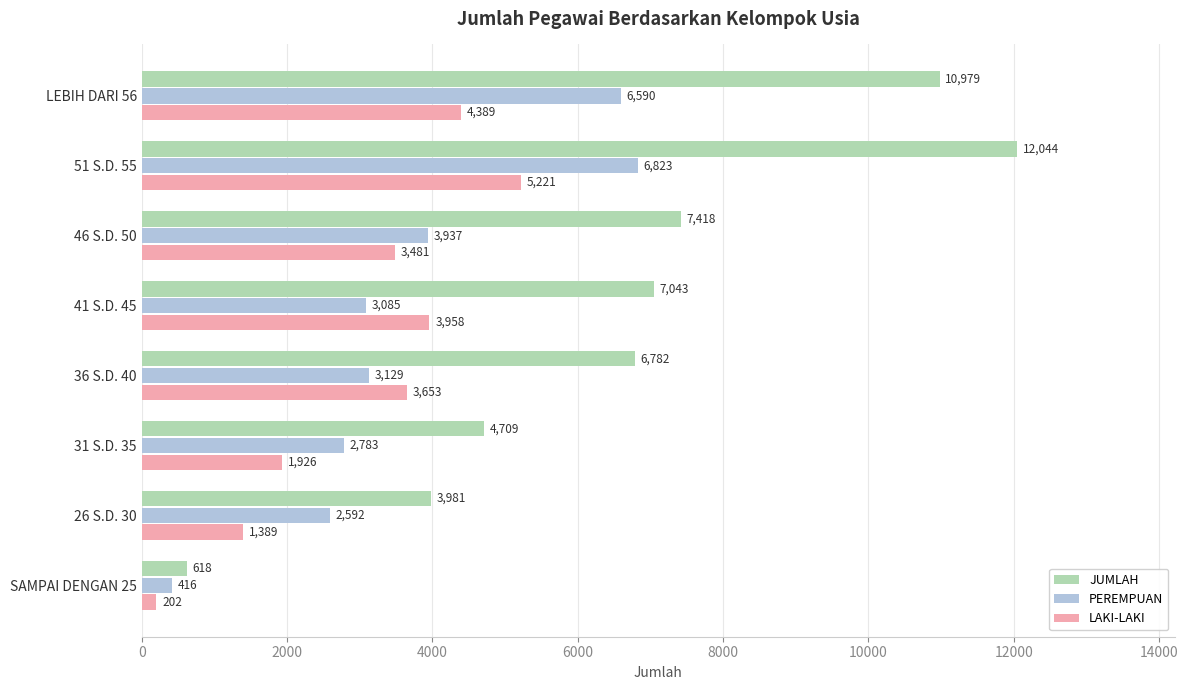

List the series in order of their overall mean, highest first.

JUMLAH, PEREMPUAN, LAKI-LAKI